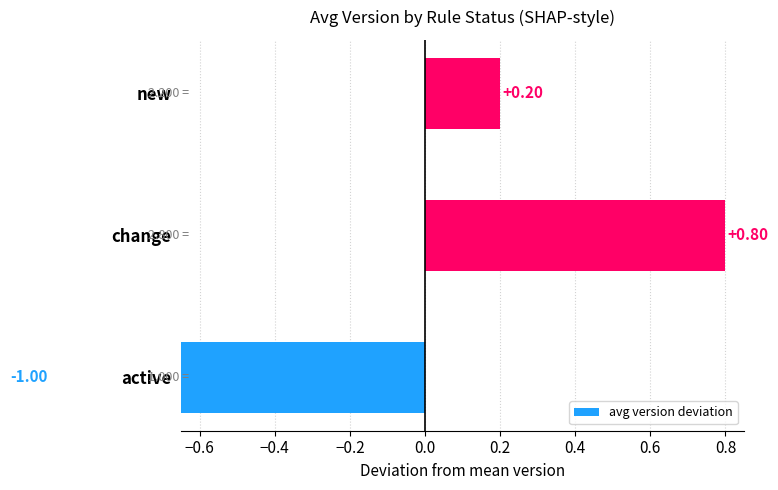

Does the chart contain stacked bars?

No